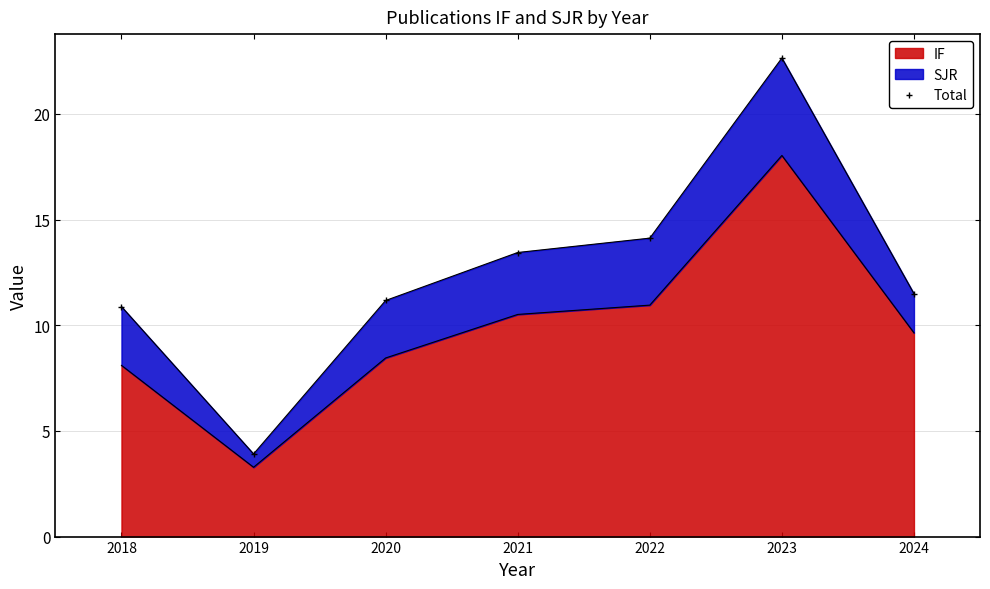

How many lines are shown in the chart?

1